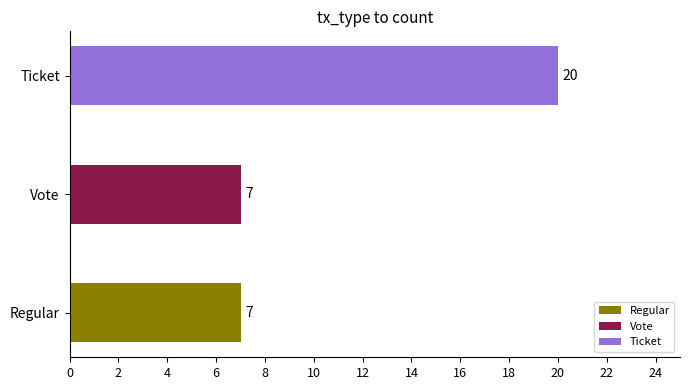

What is the change in value from Vote to Ticket?

+13